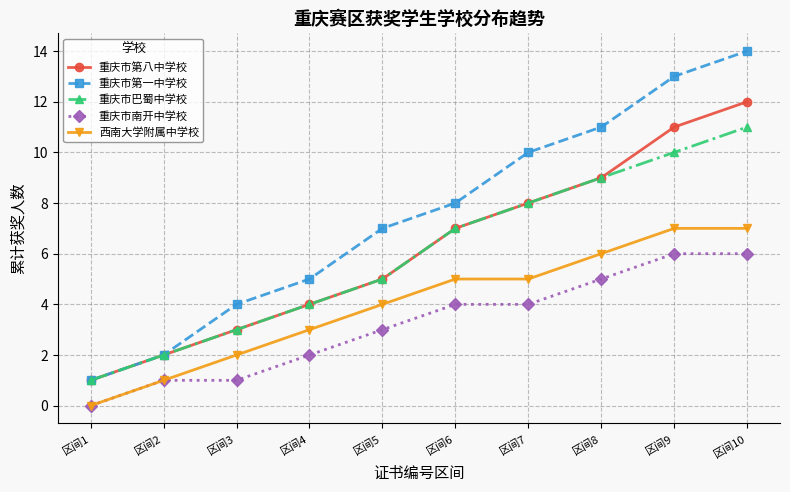

Which series has the widest spread of values?

重庆市第一中学校